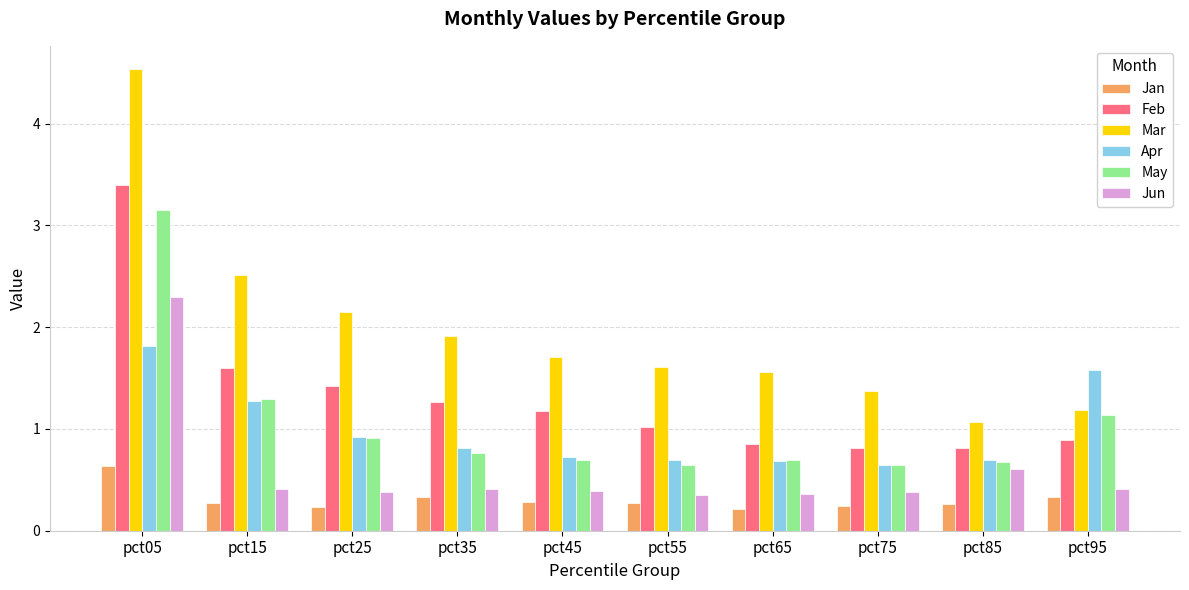

What is the maximum value shown in the chart?

4.5